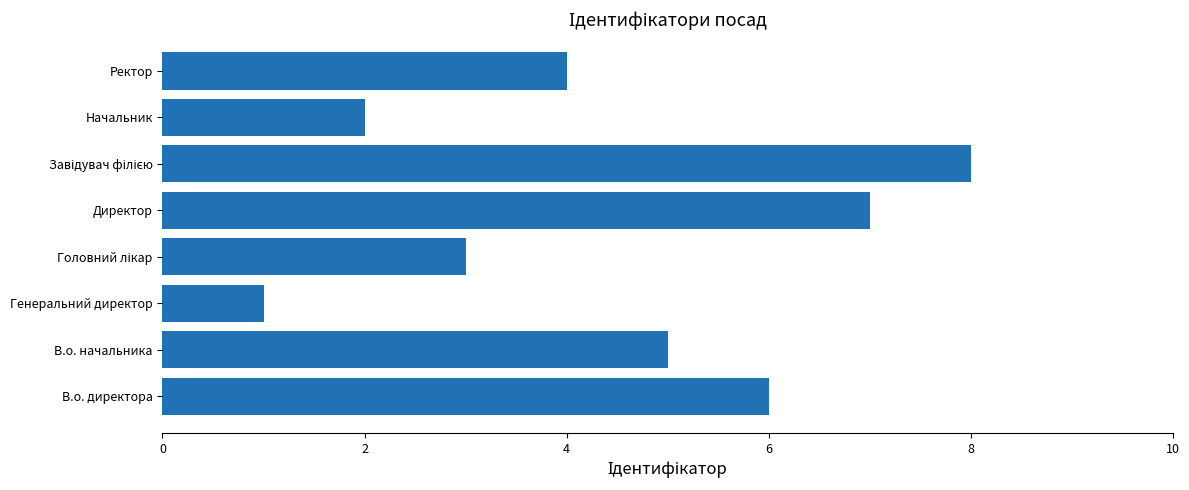

Approximately how many times larger is the value at В.о. директора compared to Начальник?

3.0